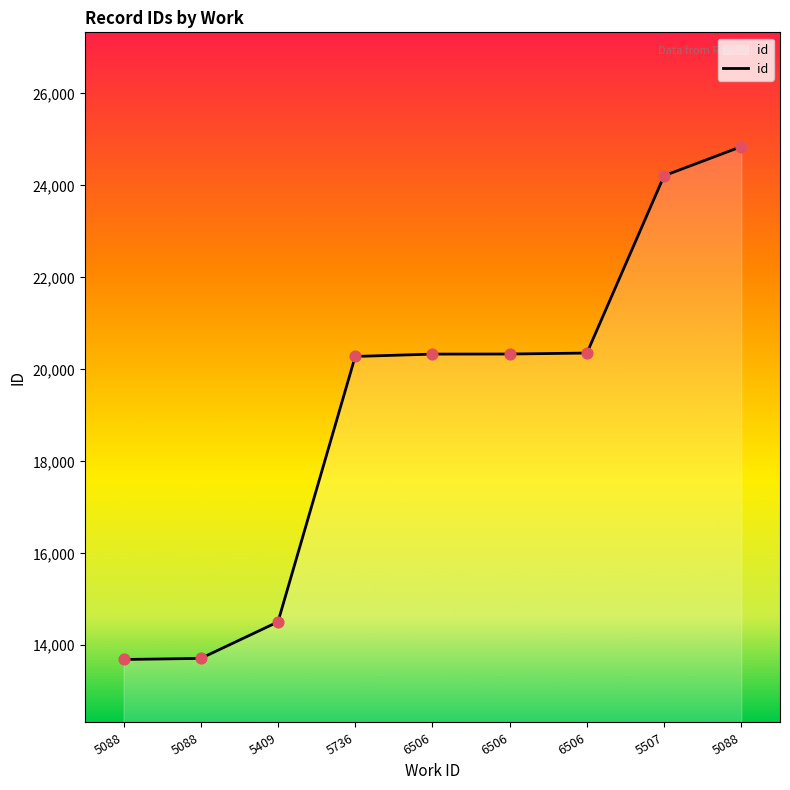

What is the change in value from 5088 to 5088?

+11152